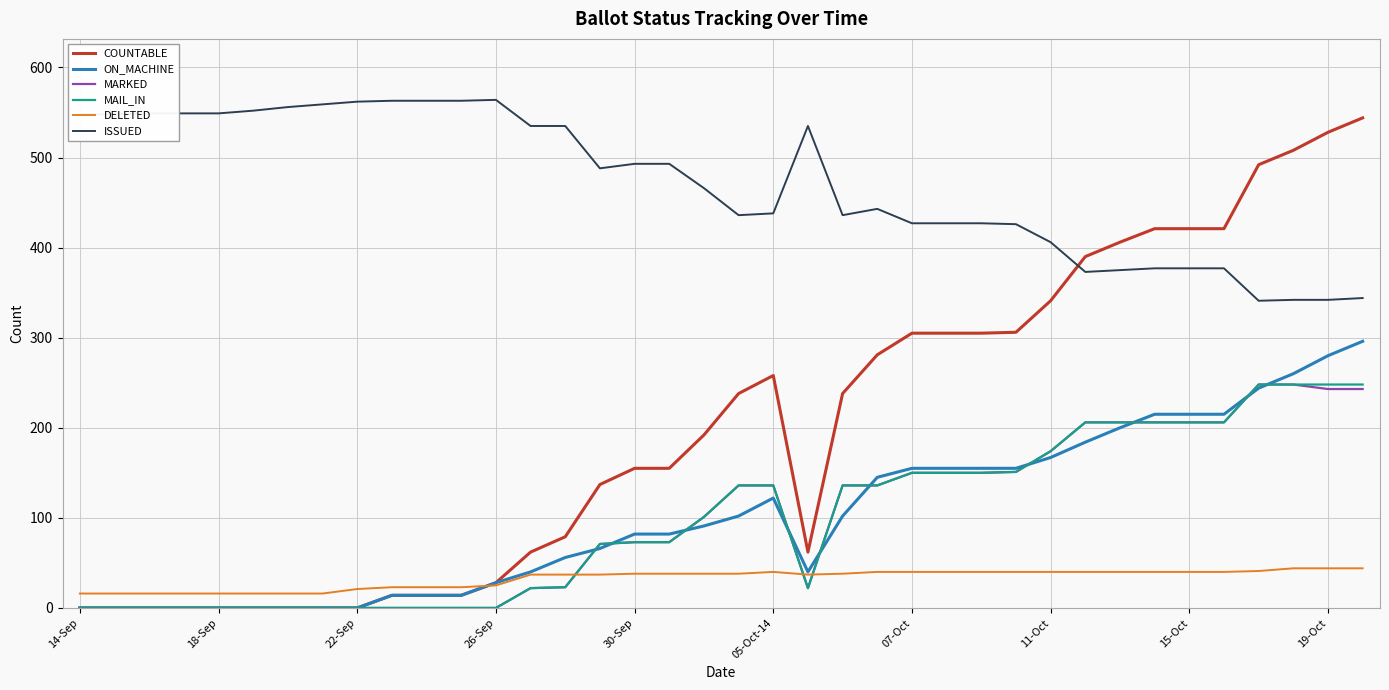

Which series has the largest total across all categories?

ISSUED